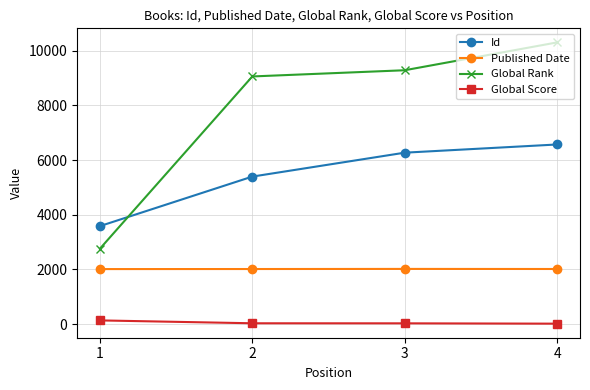

Is the value of Global Score at 2 greater than the value of Global Rank at 1?

No